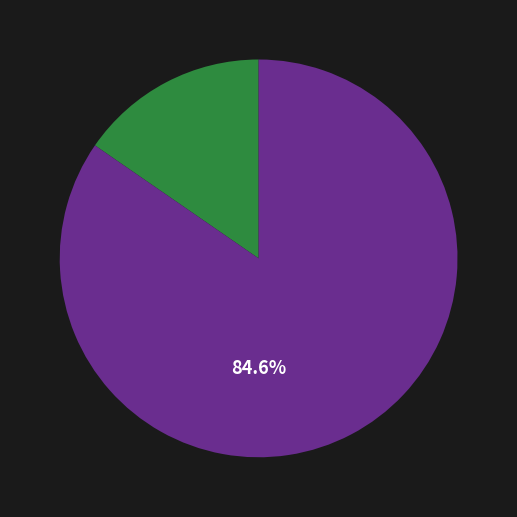

Is there any slice that represents more than half of the pie?

Yes